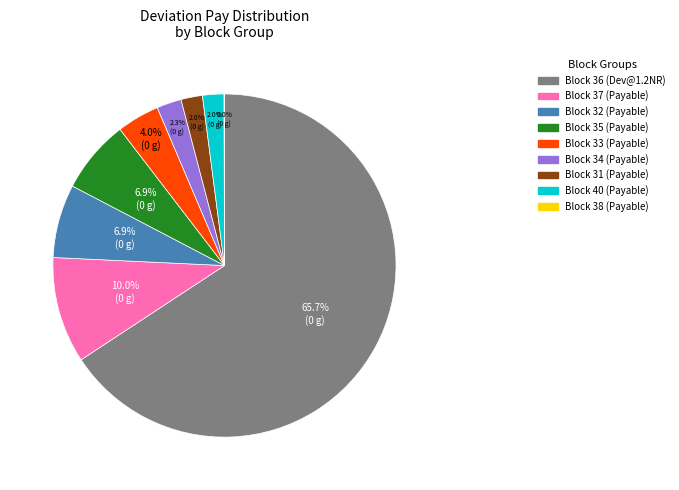

Is there a majority slice in this chart?

Yes